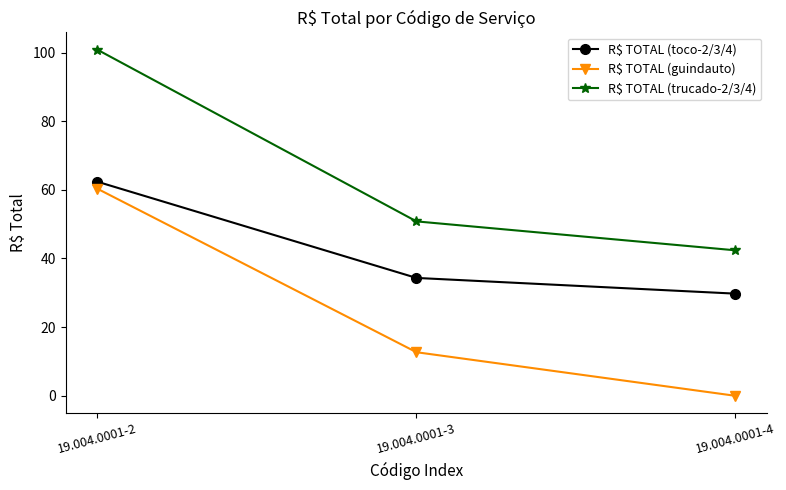

What is the sum of all R$ TOTAL (guindauto) values?

73.0